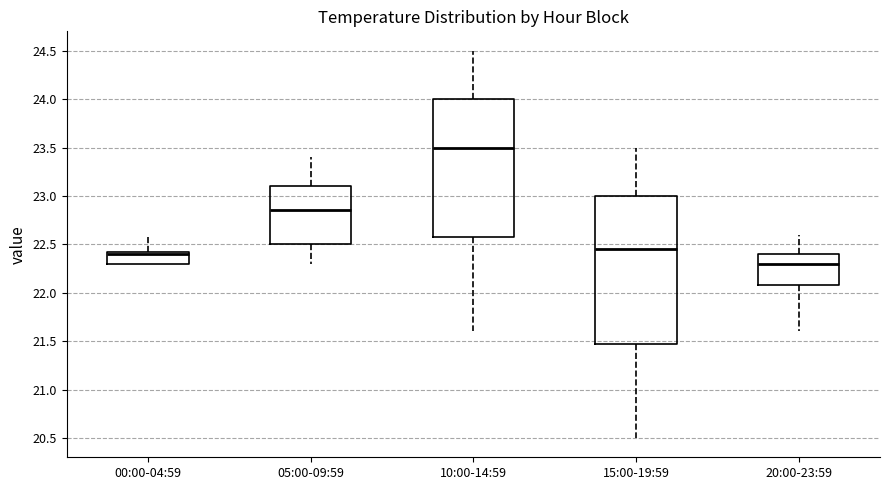

Reading left to right, read every box against the y-axis: the position of its median line, the range the box covers, and the ends of its whiskers. The values are not printed on the chart, so give them approximately, as read against the axis.

00:00-04:59: median 22.40, box 22.30 to 22.45, whiskers 22.30 to 22.60
05:00-09:59: median 22.85, box 22.50 to 23.10, whiskers 22.30 to 23.40
10:00-14:59: median 23.50, box 22.60 to 24.00, whiskers 21.60 to 24.50
15:00-19:59: median 22.45, box 21.50 to 23.00, whiskers 20.50 to 23.50
20:00-23:59: median 22.30, box 22.10 to 22.40, whiskers 21.60 to 22.60